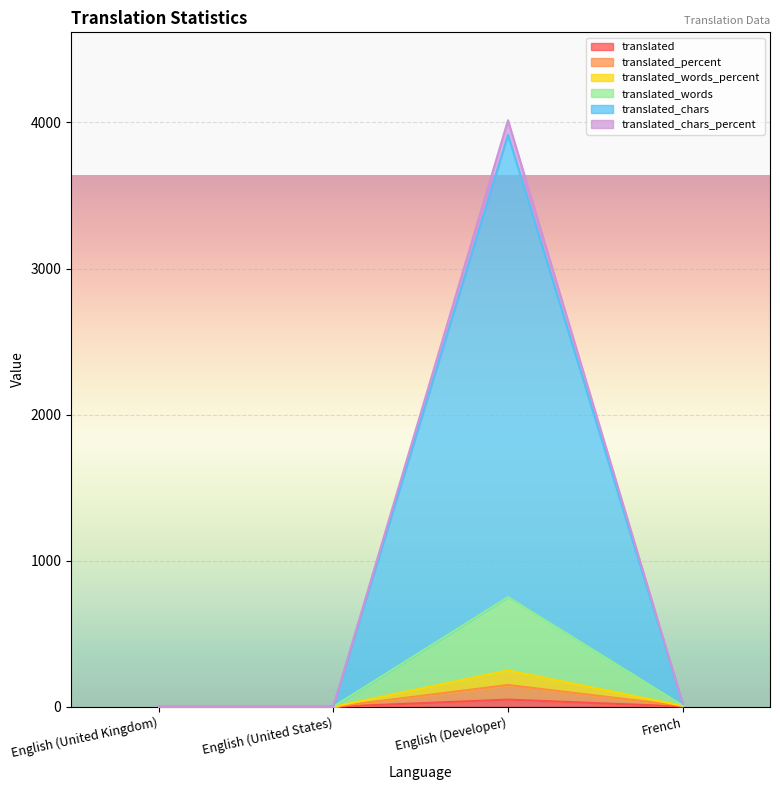

At which category is the sum across all series the highest?

English (Developer)